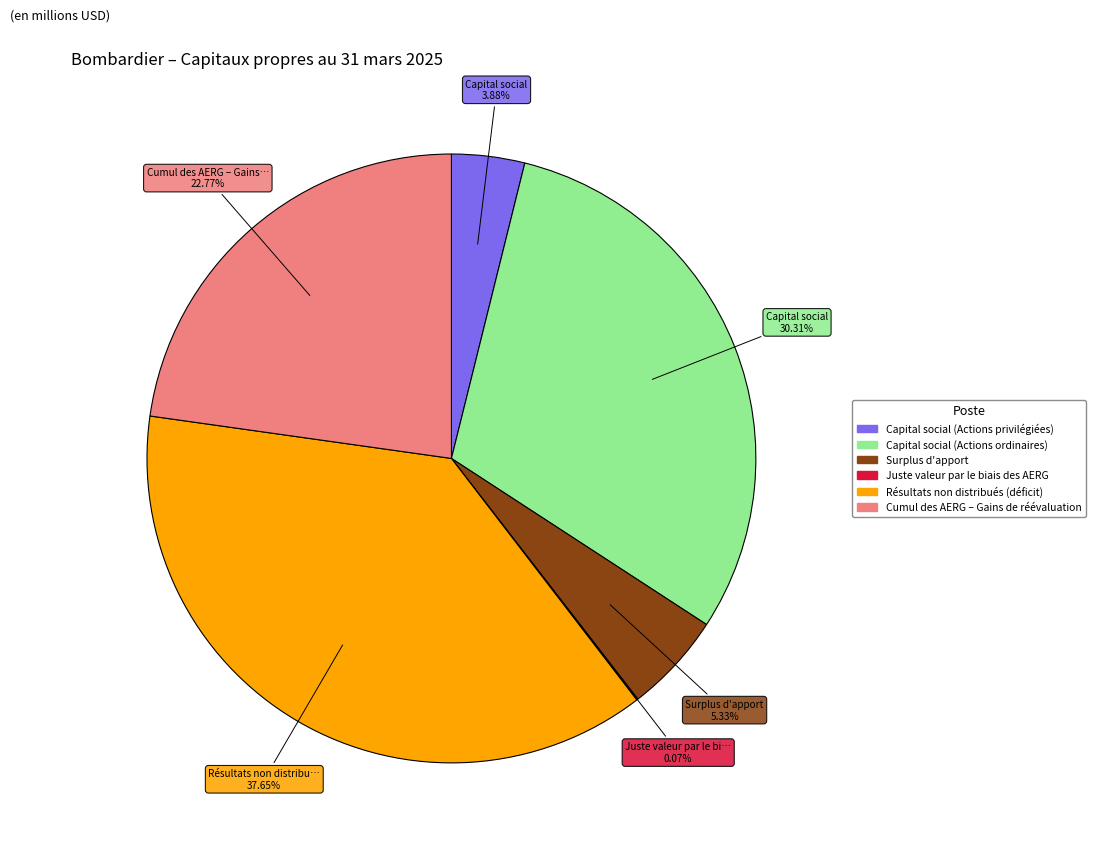

Is the sum of Capital social (Actions ordinaires) and Cumul des AERG – Gains de réévaluation greater than half?

Yes